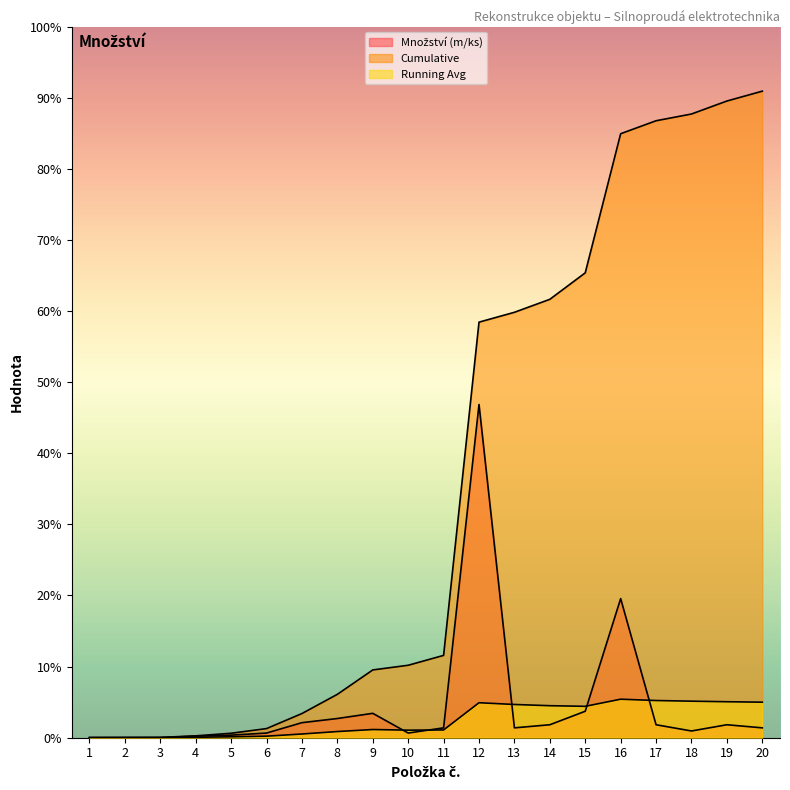

Which series has the largest range (max minus min)?

Cumulative